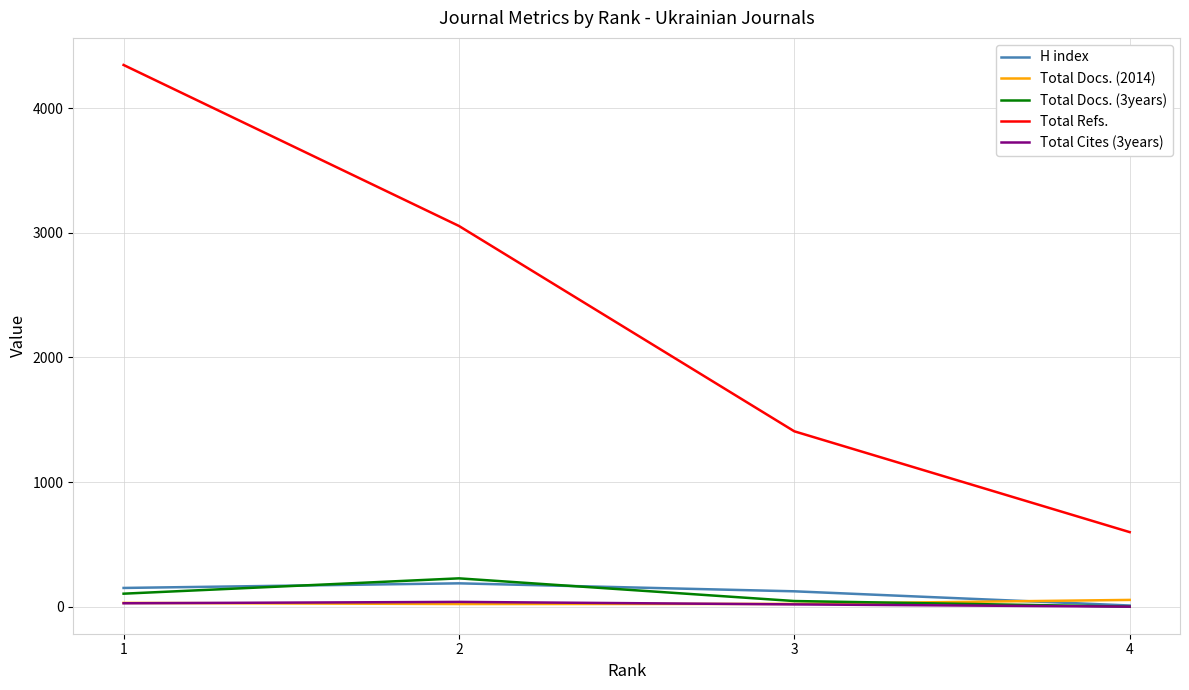

What is the difference between the maximum and minimum values in the Total Refs. series?

3749